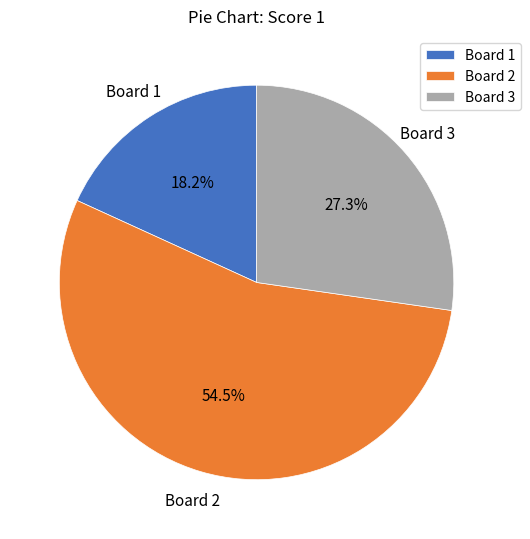

Between Board 2 and Board 1, which is larger?

Board 2